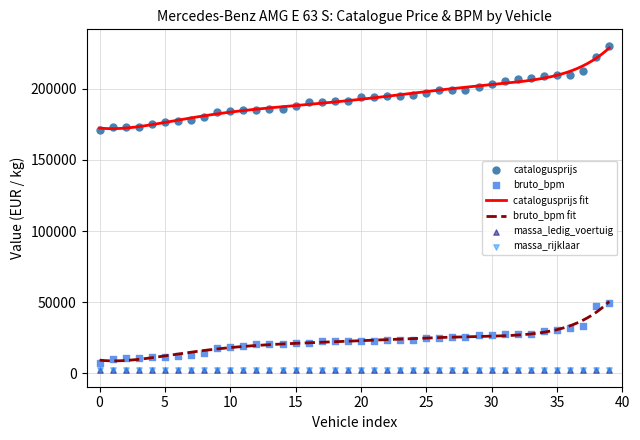

What is the maximum value for catalogusprijs fit?

228874.4